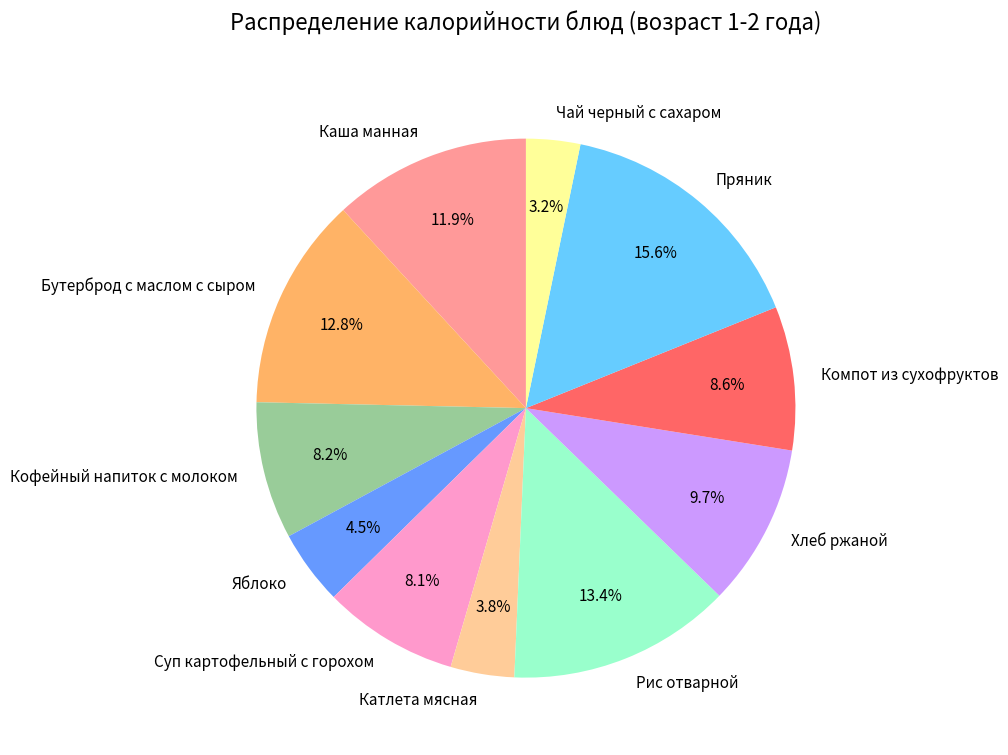

How many segments does this pie chart have?

11